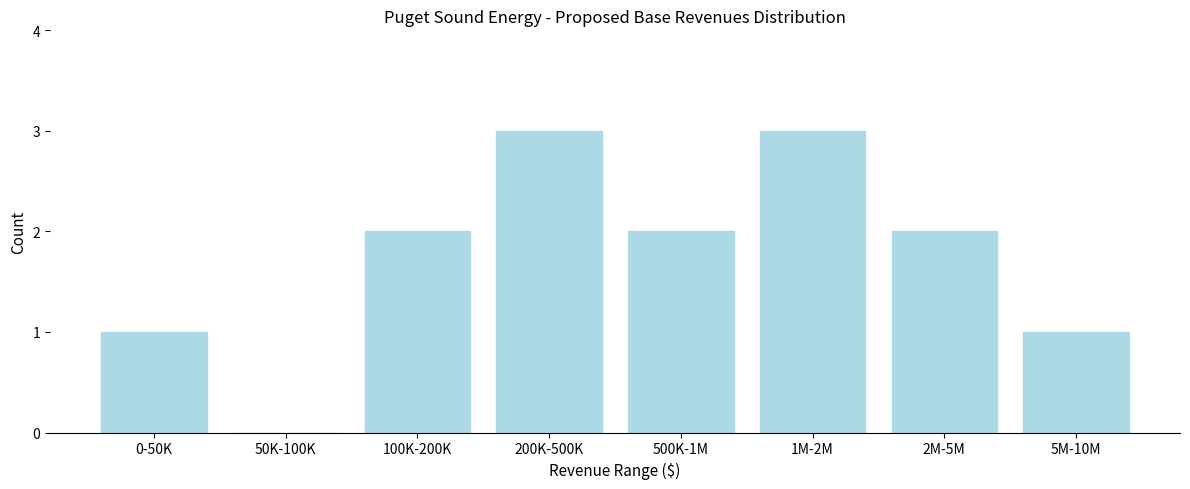

Reading left to right, extract all data points from this chart.

0-50K=1	50K-100K=0	100K-200K=2	200K-500K=3	500K-1M=2	1M-2M=3	2M-5M=2	5M-10M=1